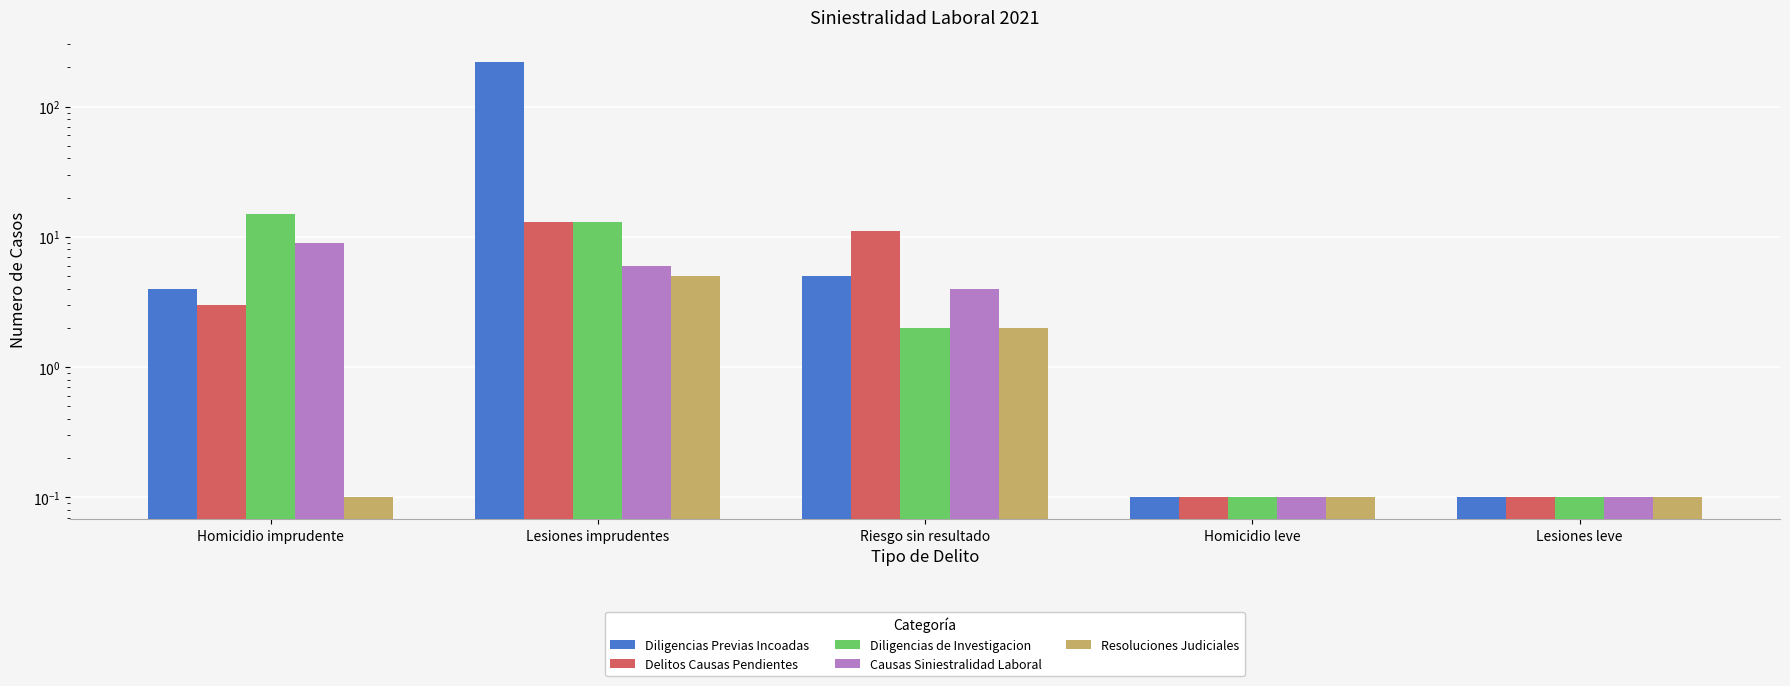

Where is Resoluciones Judiciales nearest to the value 2?

Riesgo sin resultado